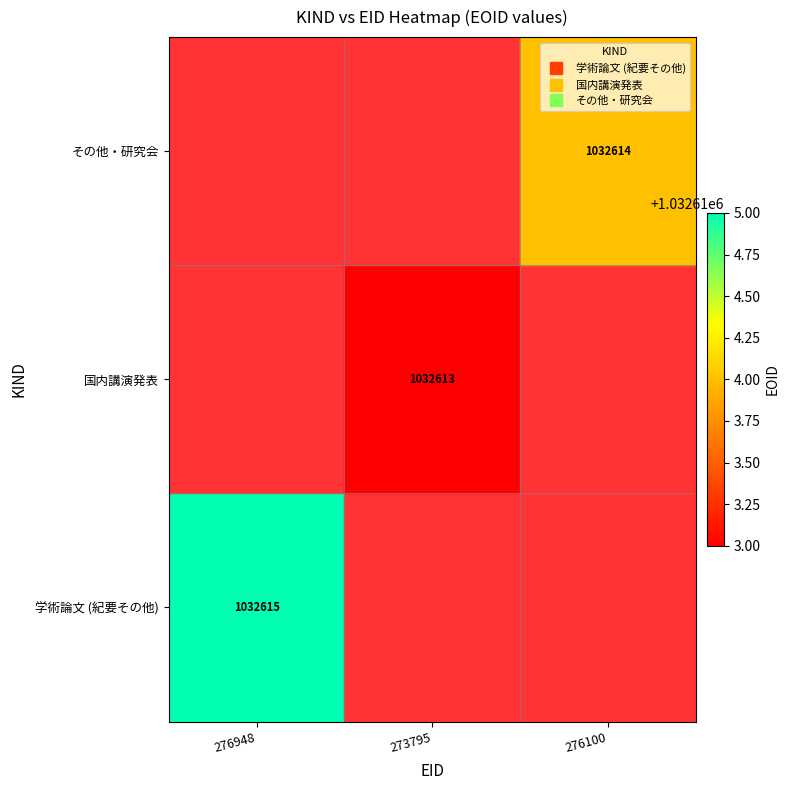

List the labels in order of 国内講演発表 value, largest first.

276948, 273795, 276100